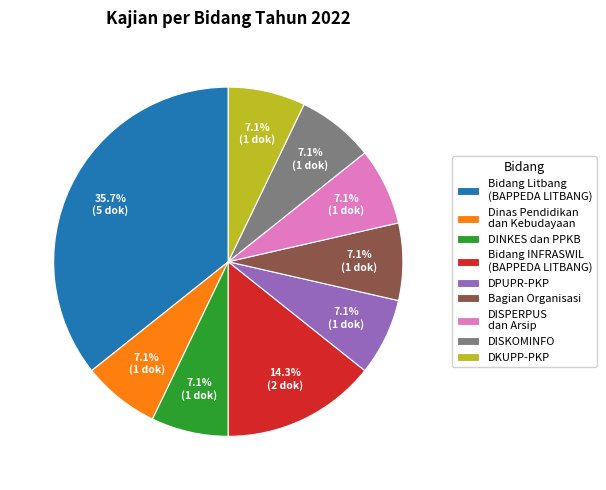

How many segments does this pie chart have?

9